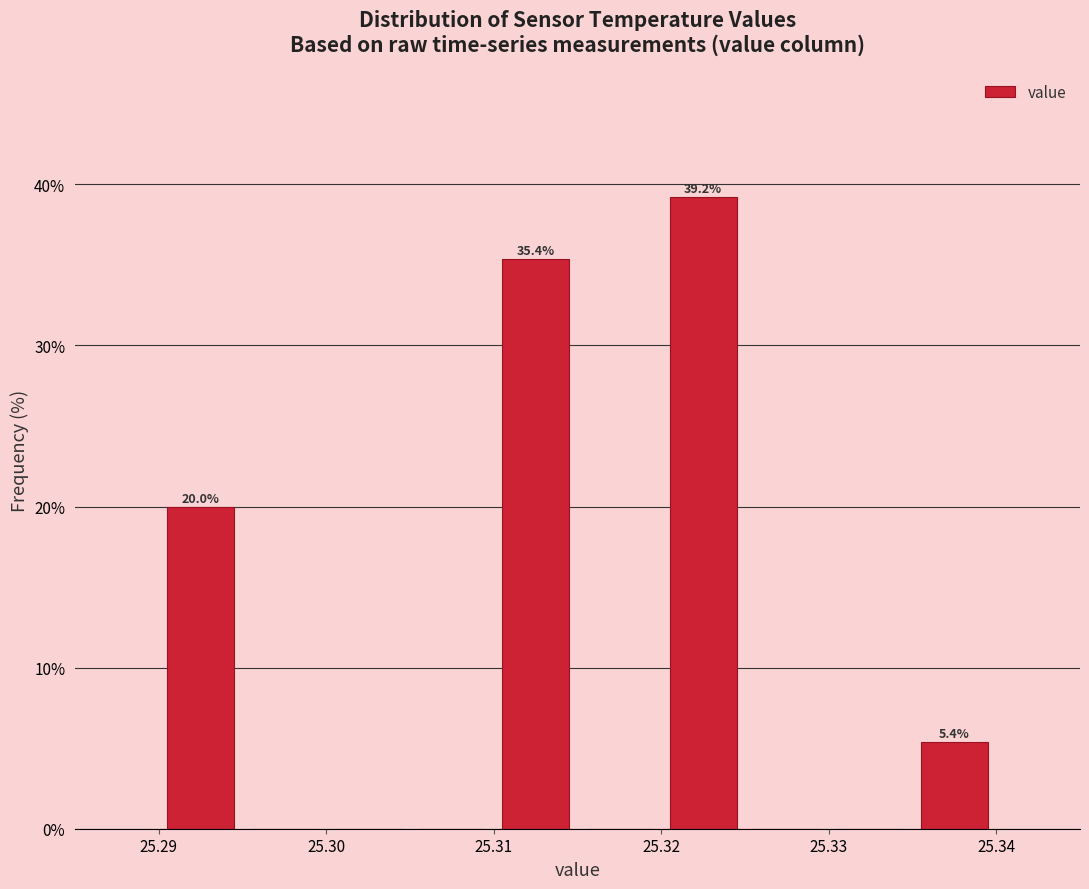

Which range on the x-axis has the tallest bar?

25.320 to 25.325